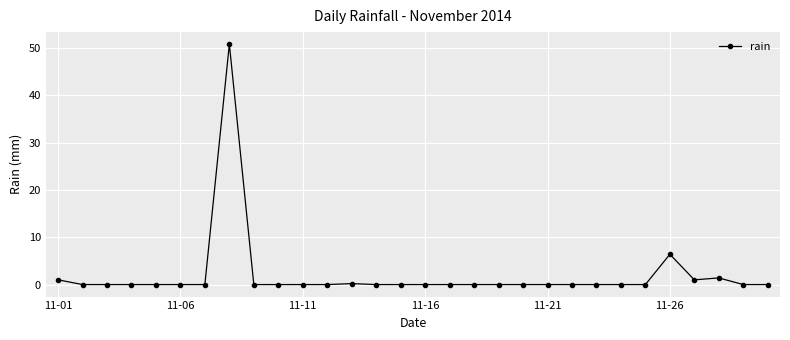

What is the maximum value shown in the chart?

50.8